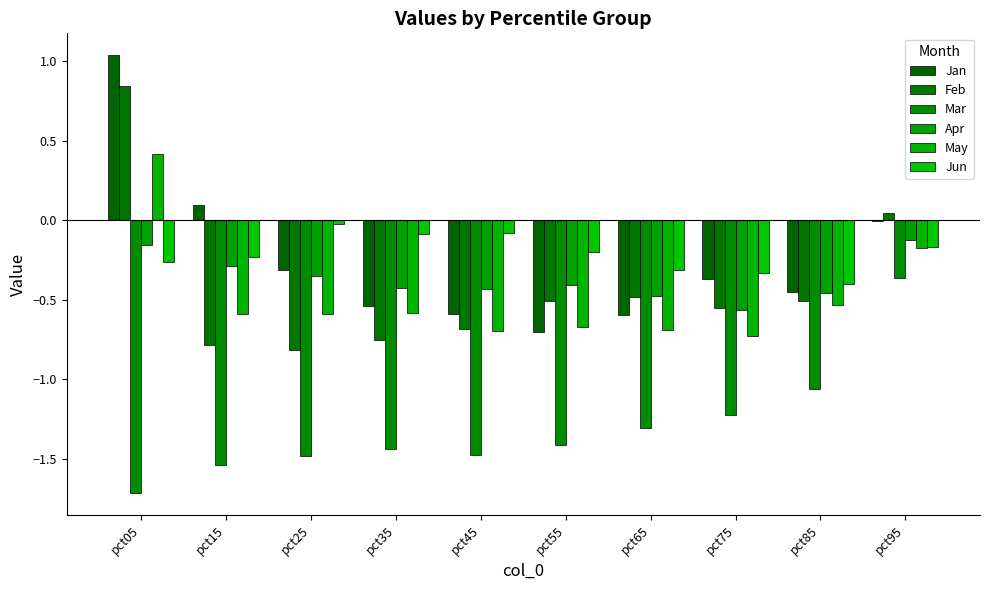

The May series shows -0.5 at pct85. True or false?

True